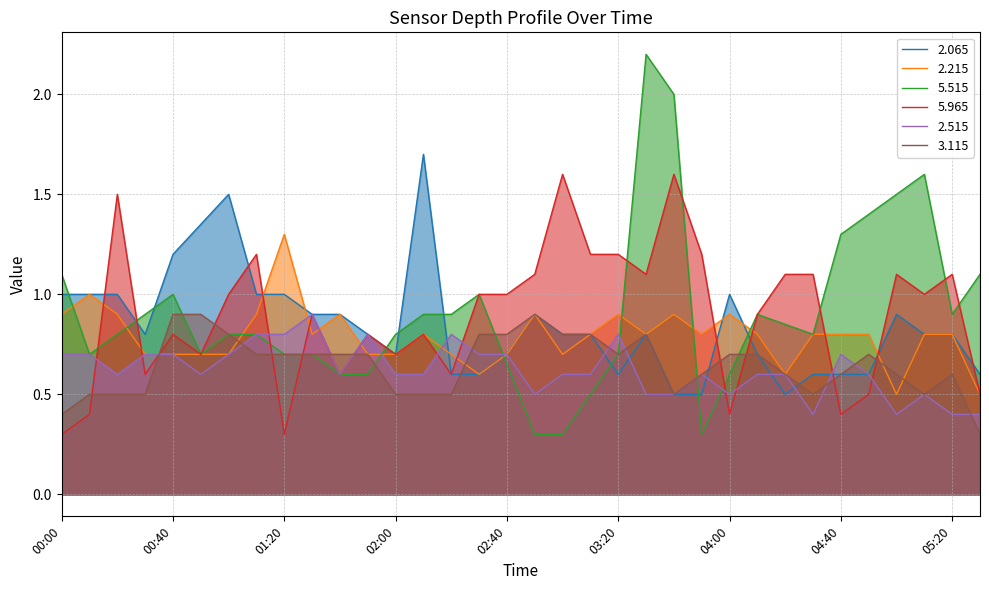

What is the minimum value shown in the chart?

0.3